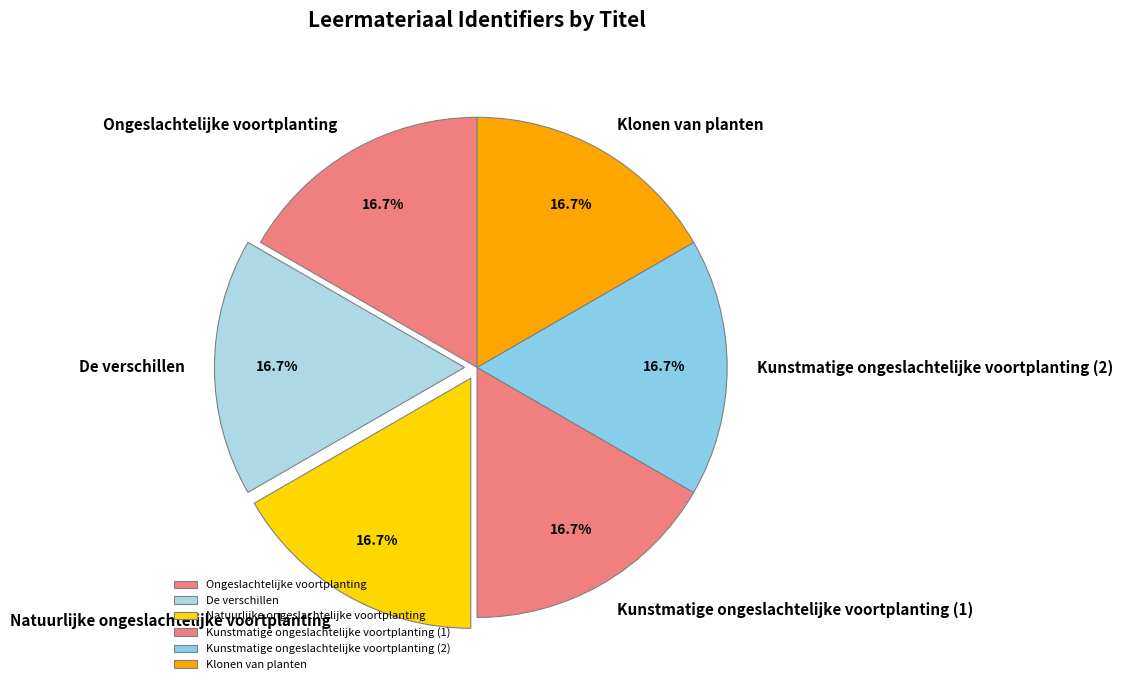

Is Klonen van planten the majority of the pie?

No